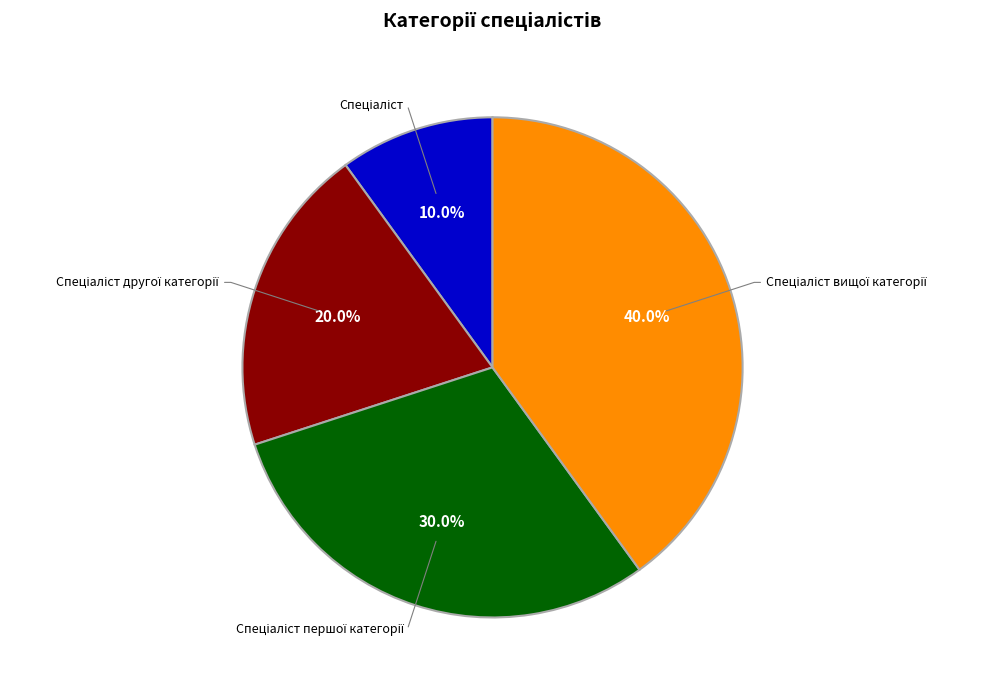

Is there a majority slice in this chart?

No